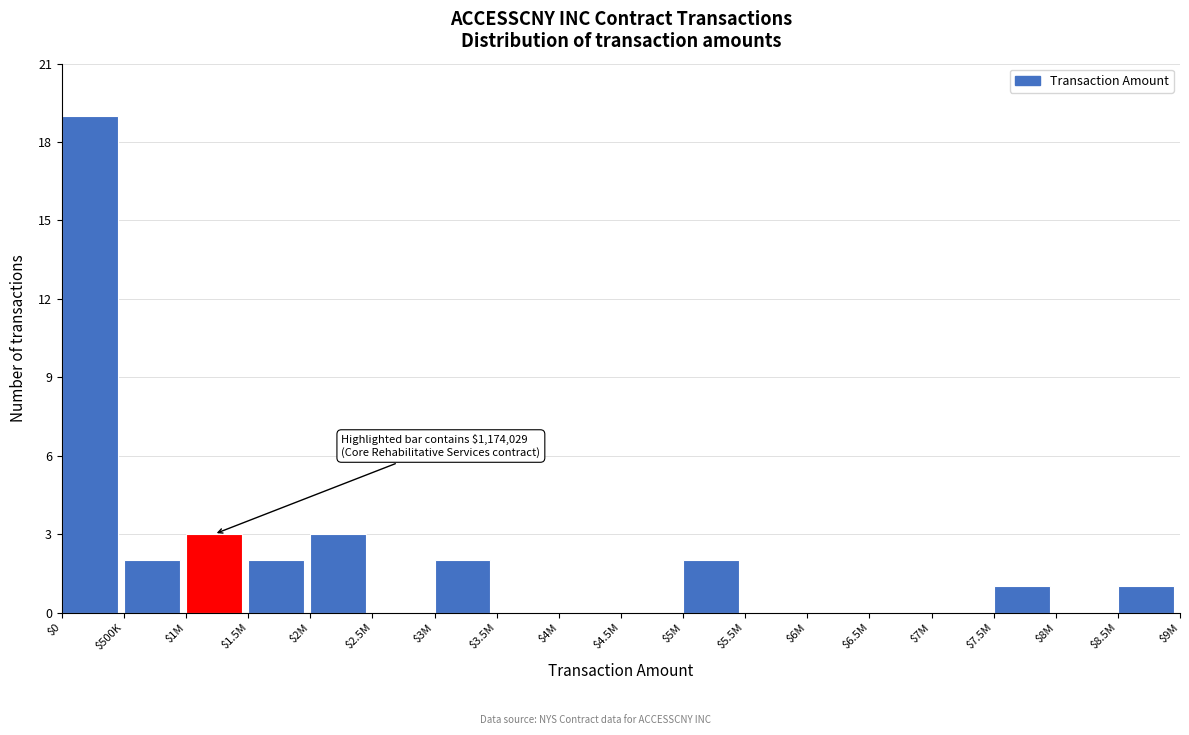

True or false: the data shows 1 at $7.5M.

True